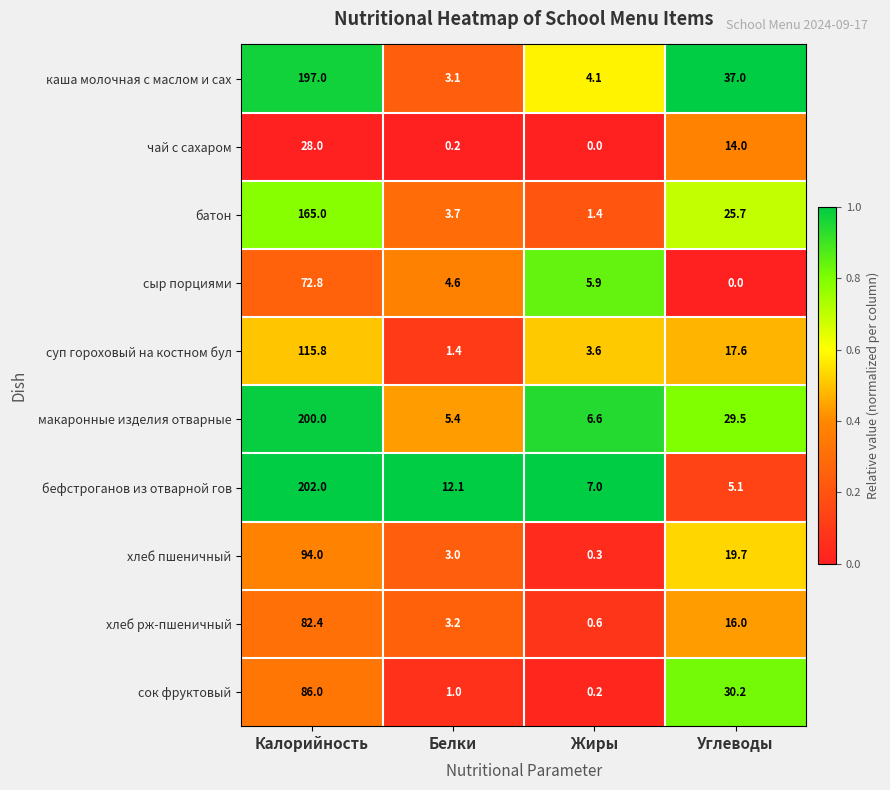

Which series has the largest range (max minus min)?

бефстроганов из отварной гов